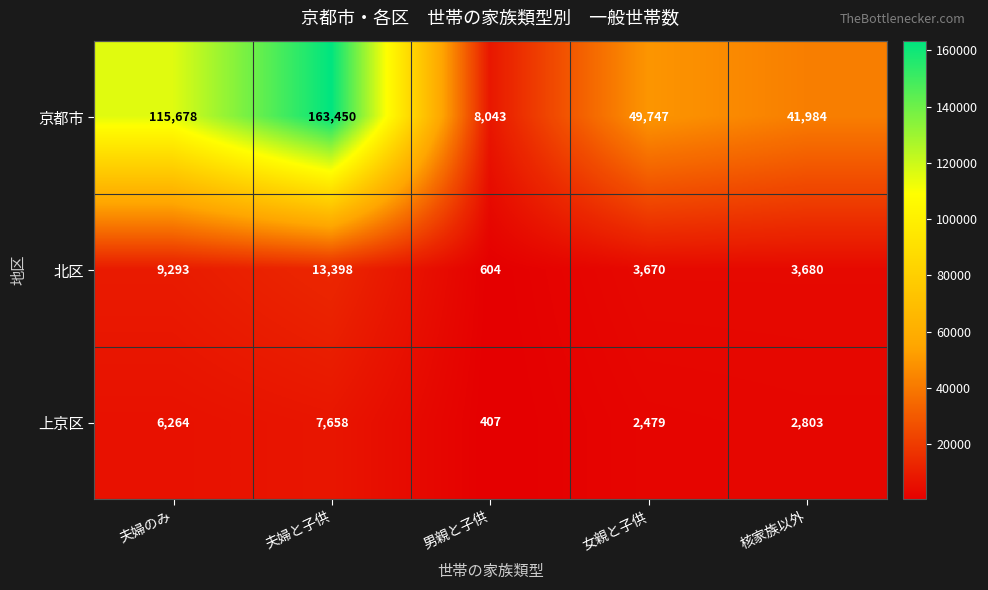

The 北区 series shows 13398 at 夫婦と子供. True or false?

True